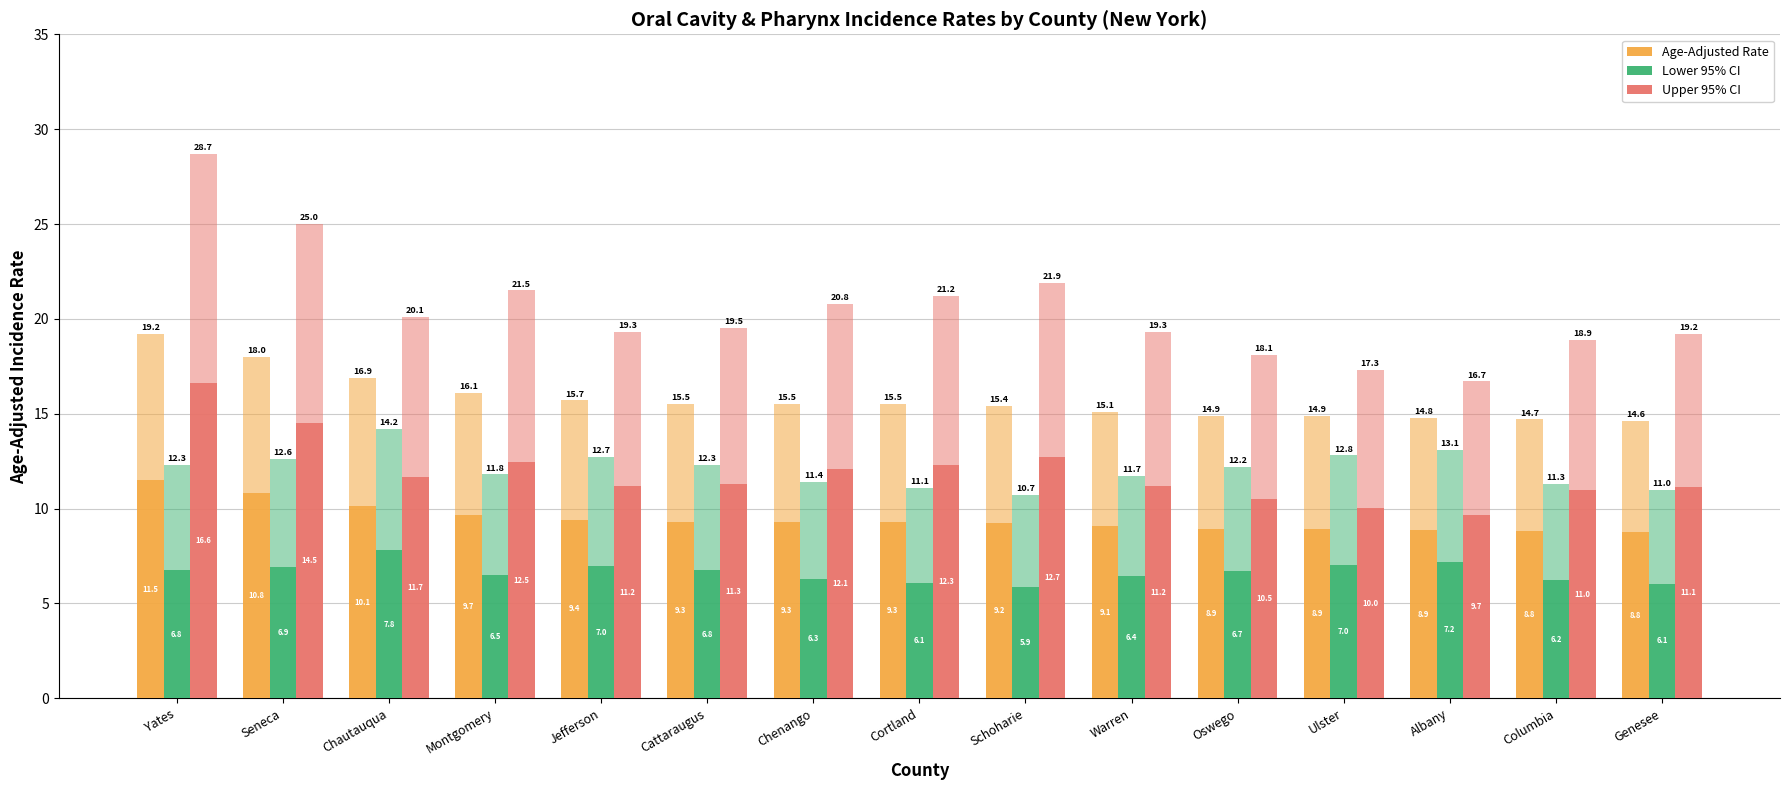

Rank the categories by Age-Adjusted Rate value from highest to lowest.

Yates, Seneca, Chautauqua, Montgomery, Jefferson, Cattaraugus, Chenango, Cortland, Schoharie, Warren, Oswego, Ulster, Albany, Columbia, Genesee